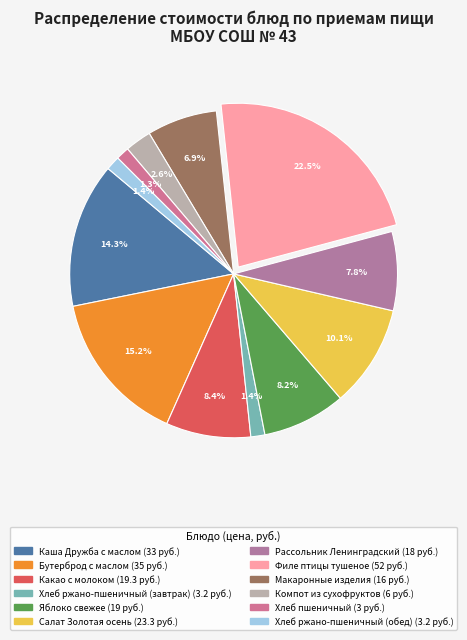

Which category has the smallest portion of the pie?

Хлеб пшеничный